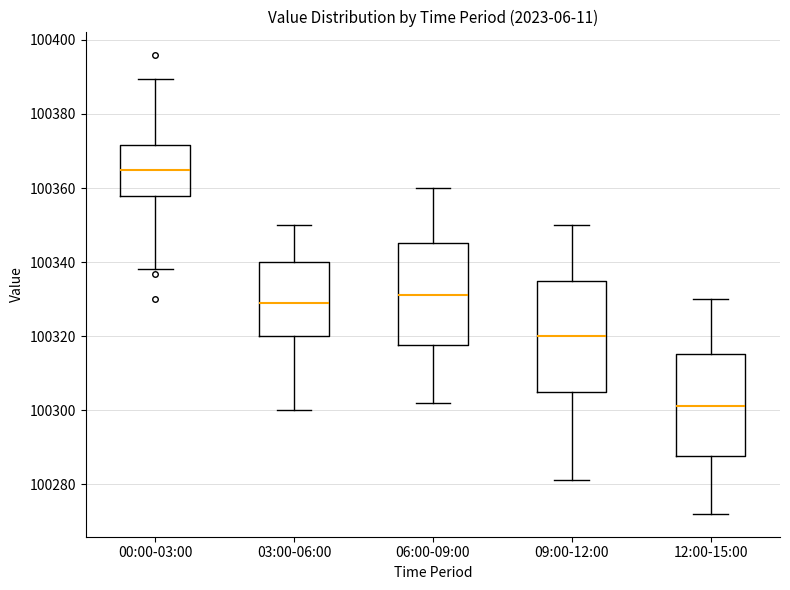

Where is the upper edge of the box for 12:00-15:00 on the y-axis? The values are not printed on the chart, so give them approximately, as read against the axis.

100316